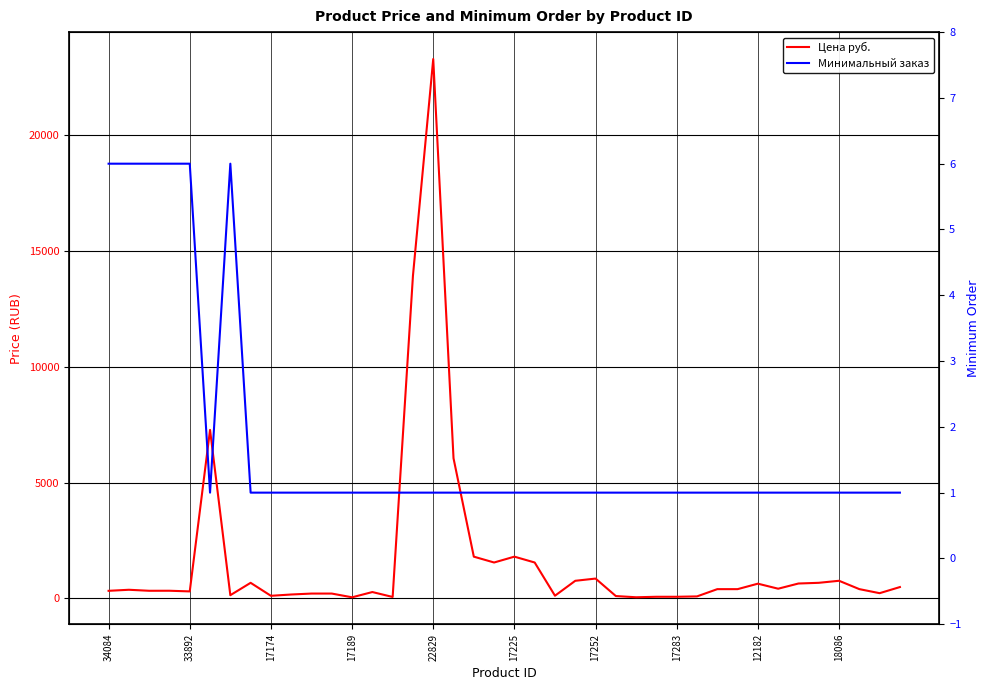

What is the difference between the second highest and second lowest values in the Минимальный заказ series?

5.0